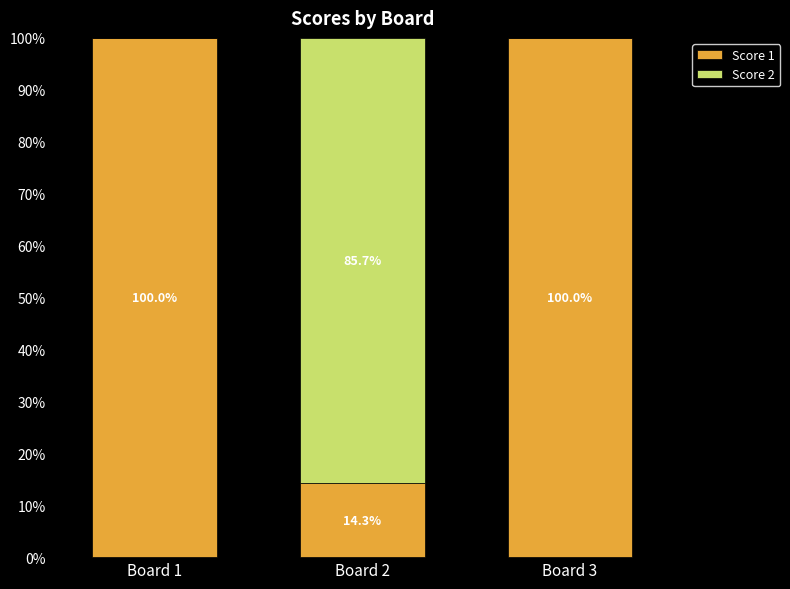

Reading left to right, what are all the values shown in this chart?

Score 1: 1=3	2=2	3=1
Score 2: 1=0	2=12	3=0